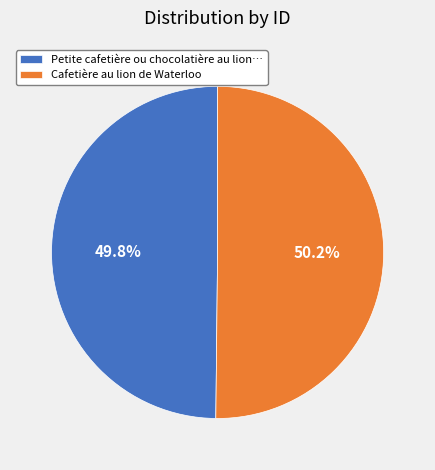

Combined, what portion of the pie is Cafetière au lion de Waterloo and Petite cafetière ou chocolatière au lion…?

100.0%